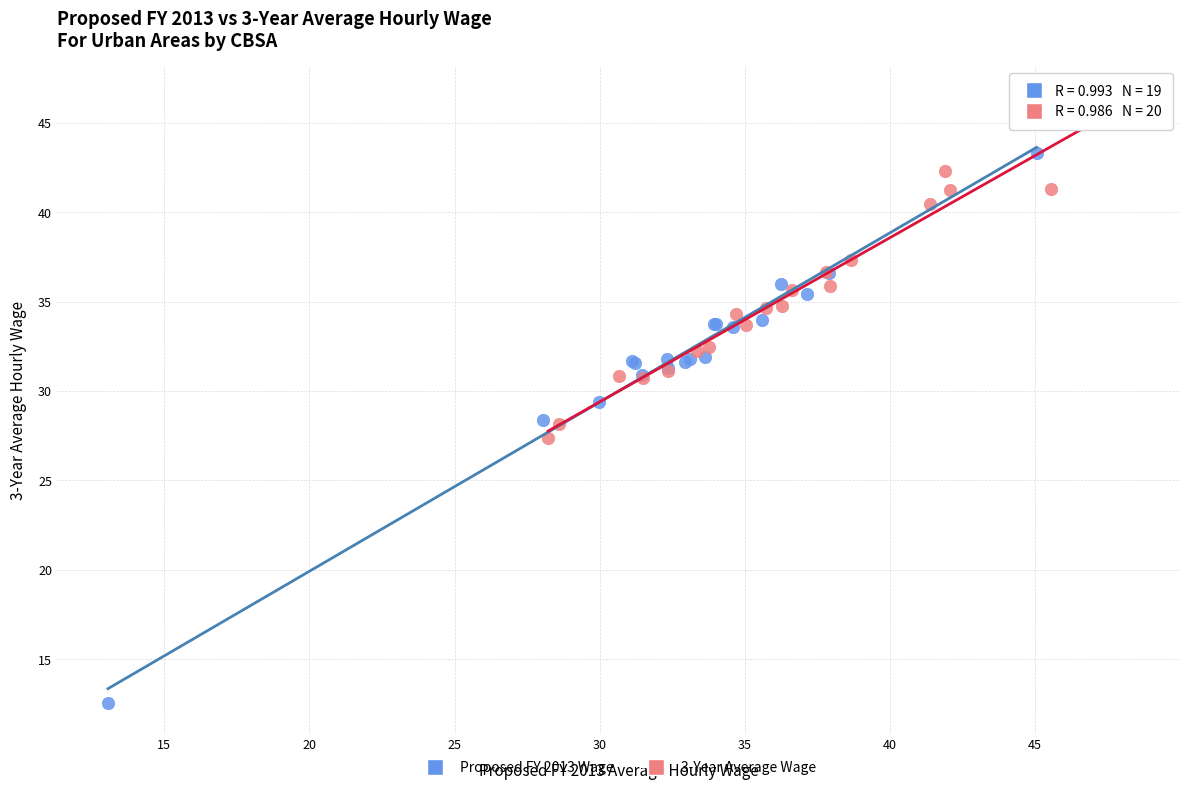

Which series reaches the minimum Y coordinate?

Proposed FY 2013 Wage